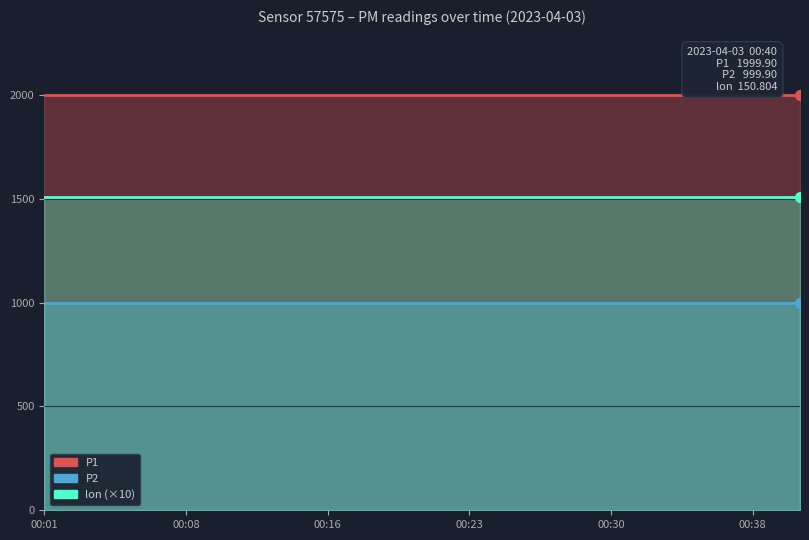

What is the value of the lon point at the 6th from the left?

150.8